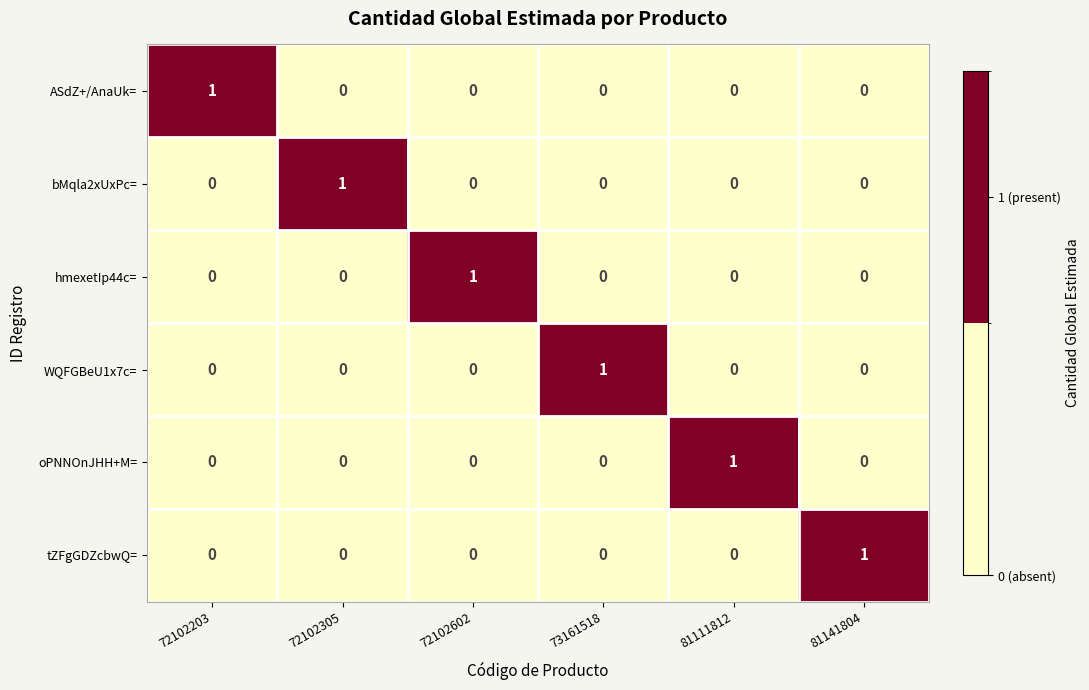

How many categories are shown in the chart?

6